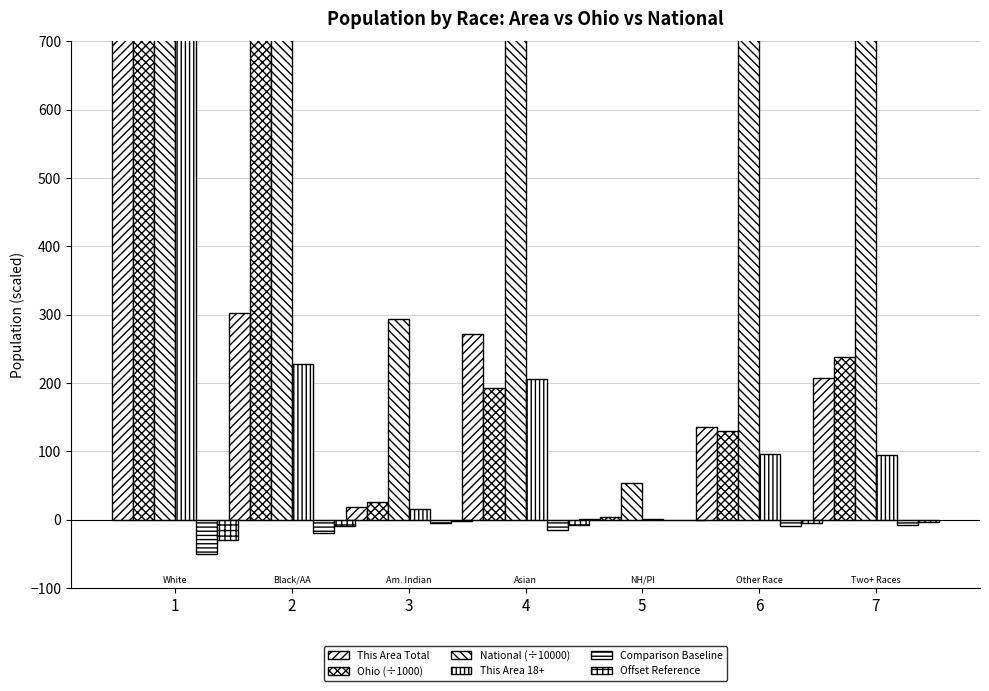

What is the sum of the Offset Reference values at 5 and 4?

-9.0